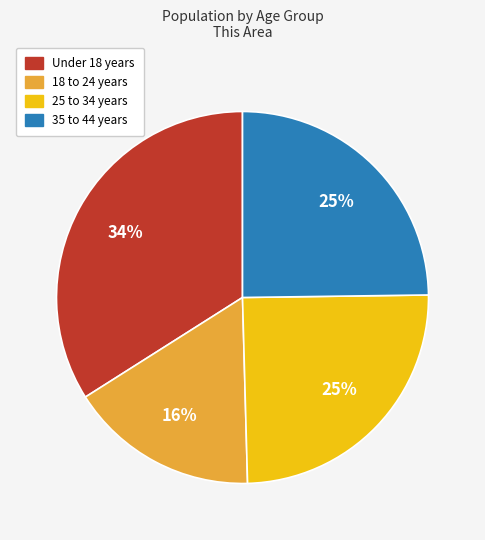

Does any single category account for the majority?

No